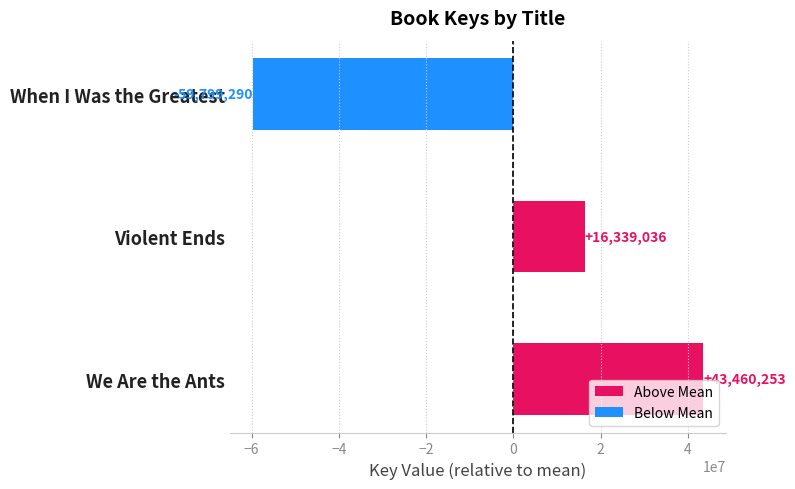

What is the maximum value for Above Mean?

43460253.3